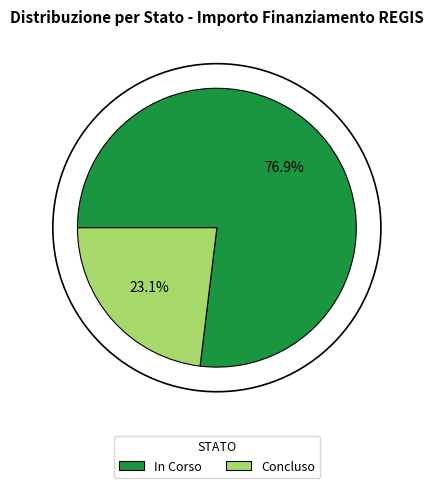

Approximately how many times larger is the value at Concluso compared to In Corso?

0.3